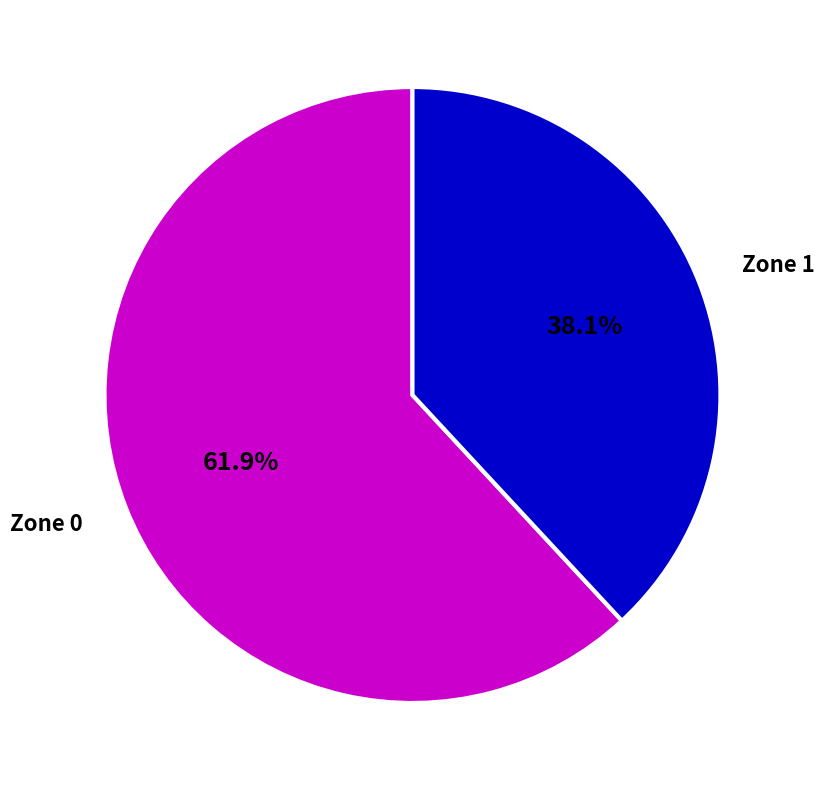

Combined, what portion of the pie is Zone 1 and Zone 0?

100.0%